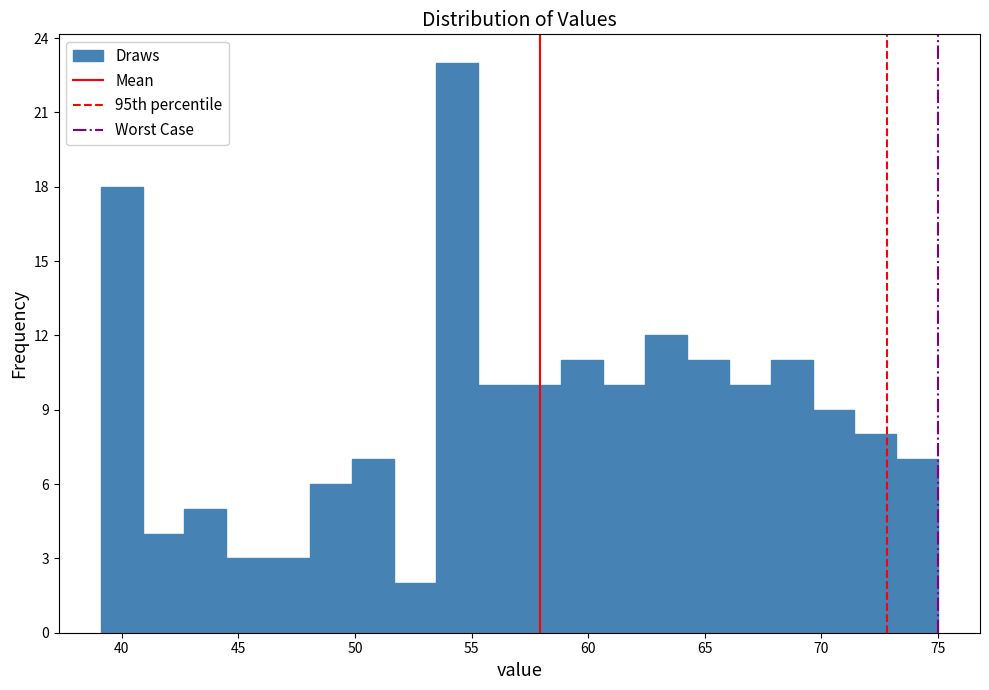

Read against the x-axis, roughly where is the centre of the tallest bar?

54.5